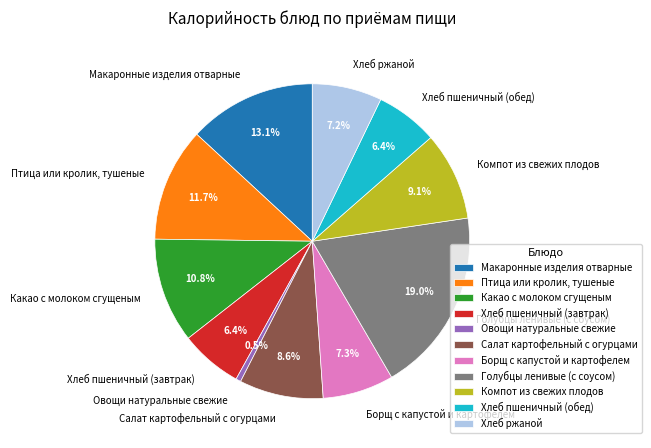

Is there a majority slice in this chart?

No